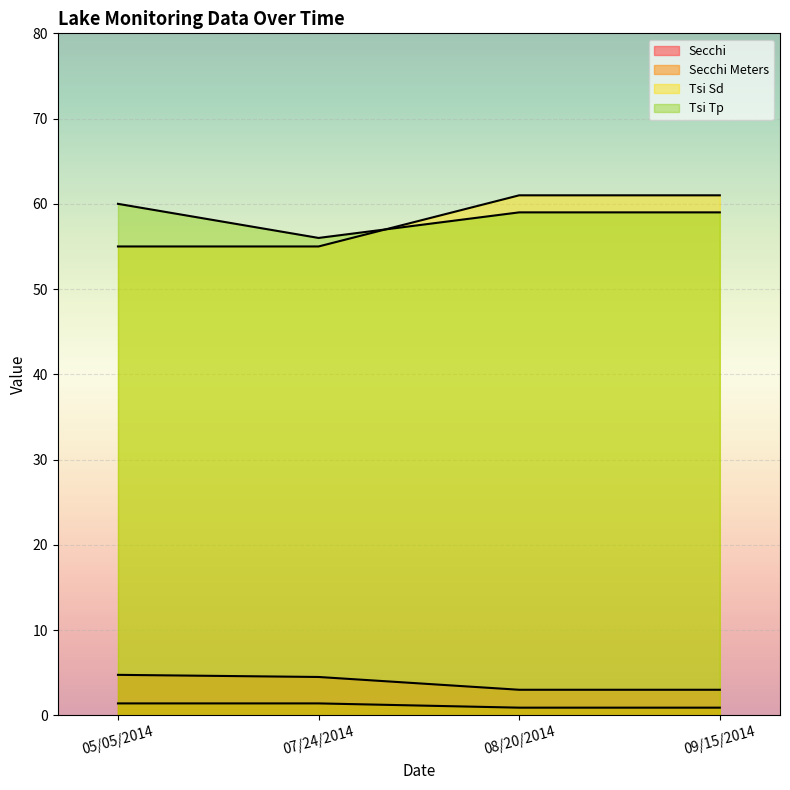

At which label does Tsi Sd reach its peak?

08/20/2014